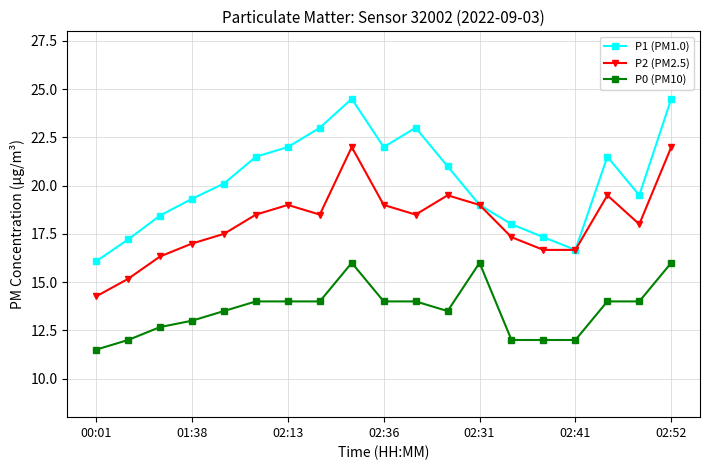

How many interior local peaks does the P1 (PM1.0) series have?

3